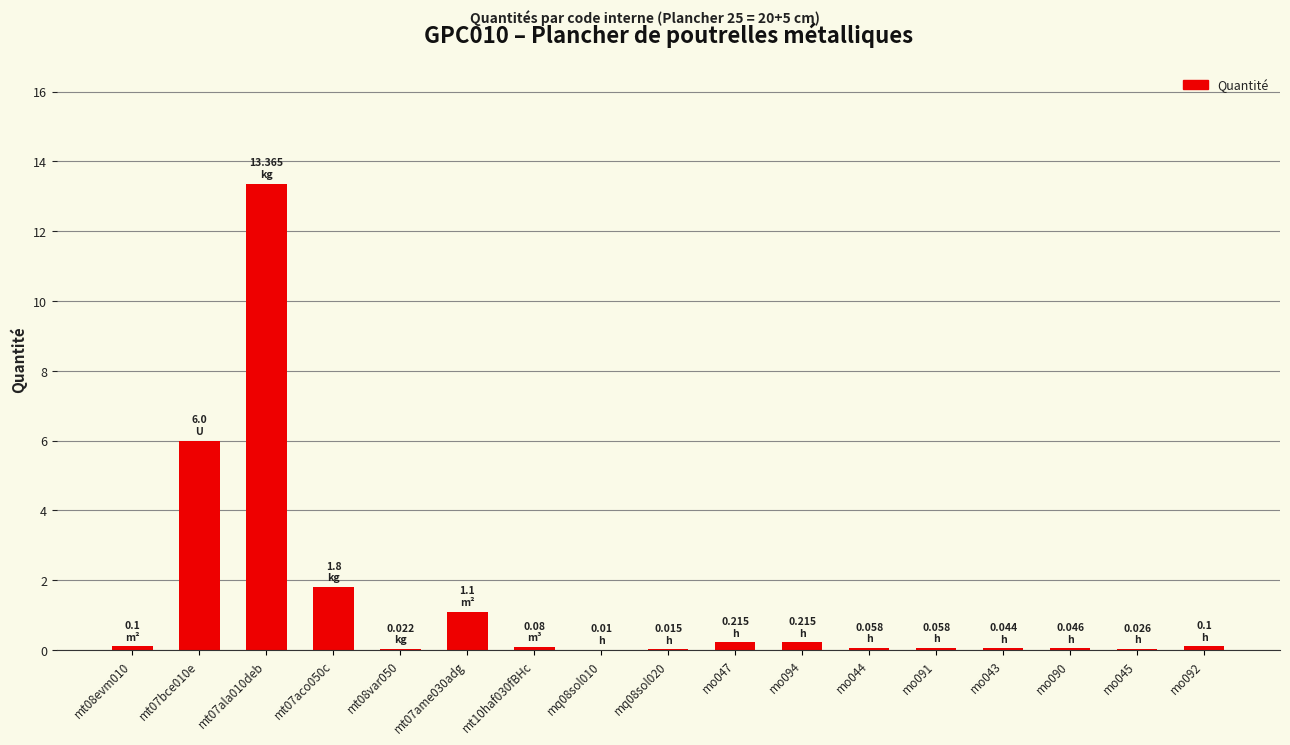

What is the sum of the values at mo045 and mt07ame030adg?

1.1